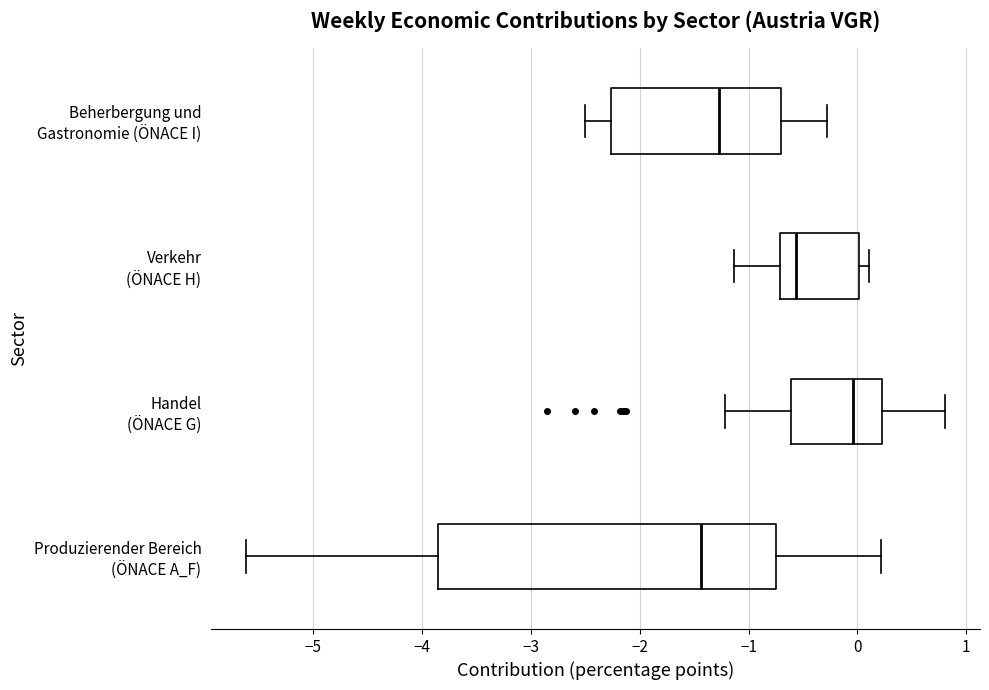

Comparing the boxes themselves (not the whiskers), which one is the widest?

Produzierender Bereich (ÖNACE A_F)